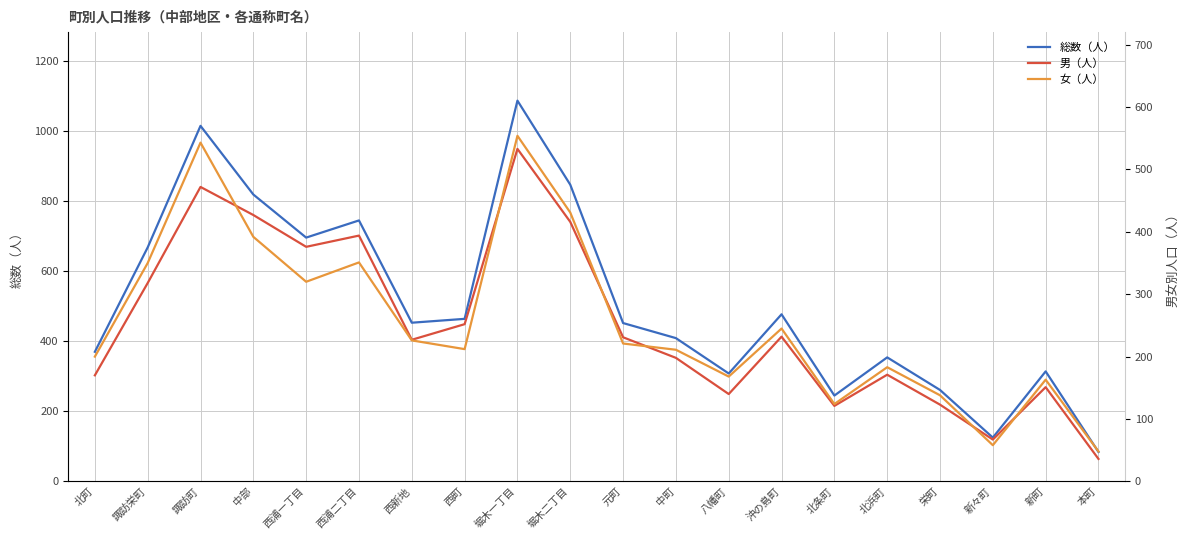

Which series has the widest spread of values?

総数（人）